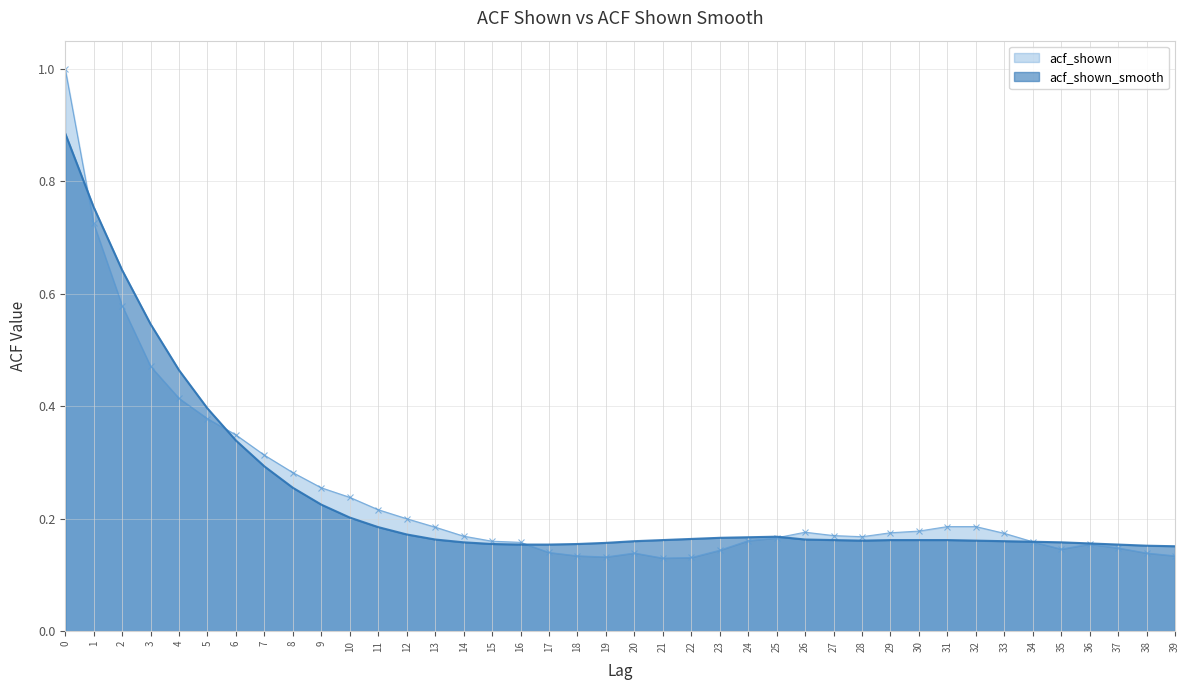

Where is acf_shown_smooth nearest to the value 0?

39